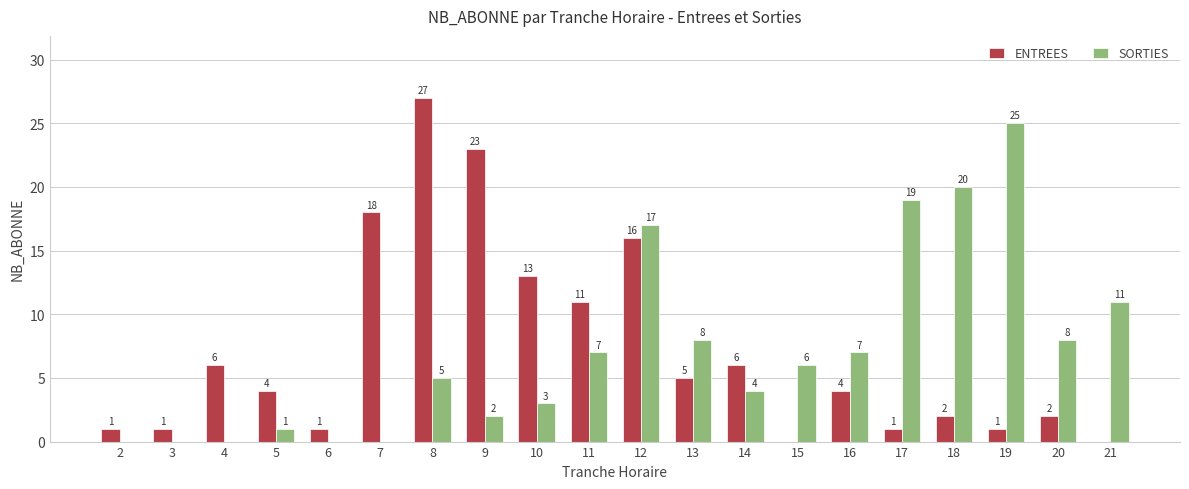

Reading left to right, list all the values displayed in this chart.

ENTREES: 1	1	6	4	1	18	27	23	13	11	16	5	6	0	4	1	2	1	2	0
SORTIES: 0	0	0	1	0	0	5	2	3	7	17	8	4	6	7	19	20	25	8	11